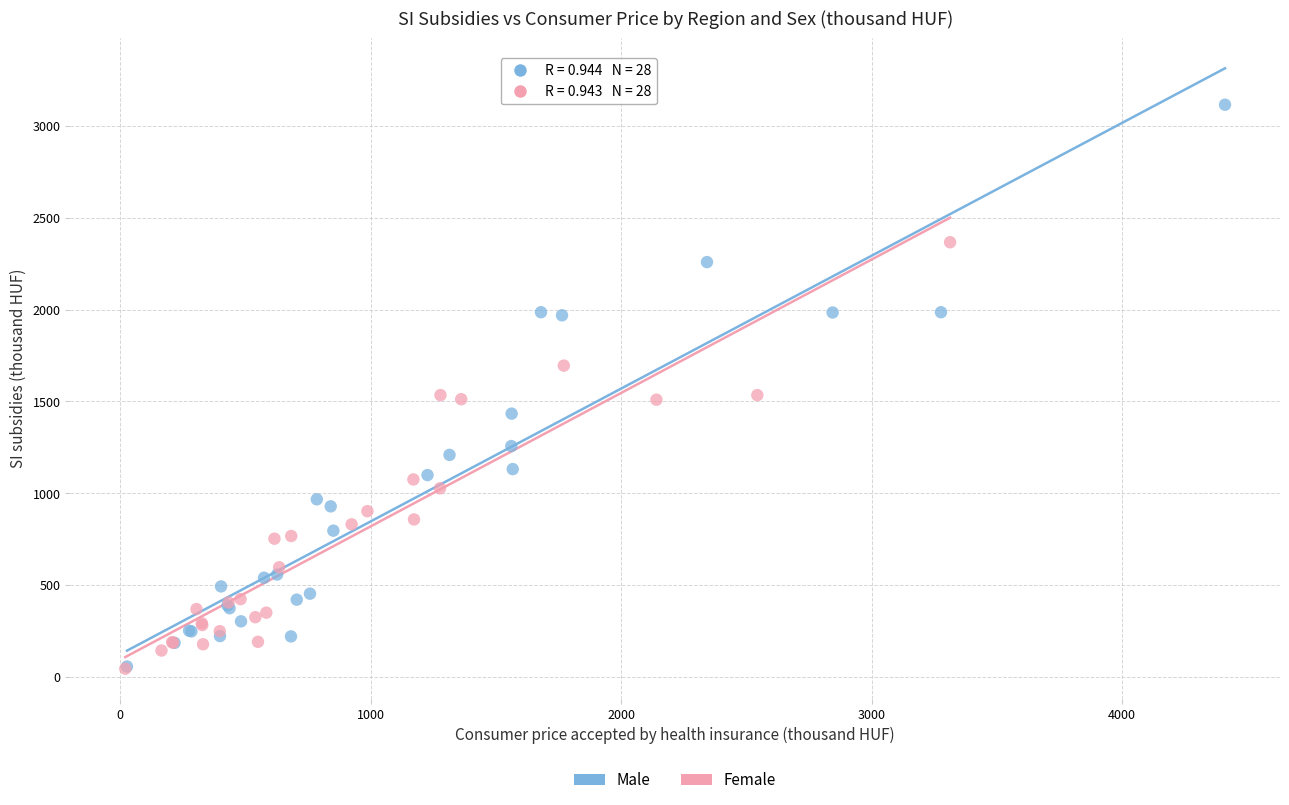

Which series reaches the maximum Y coordinate?

Male